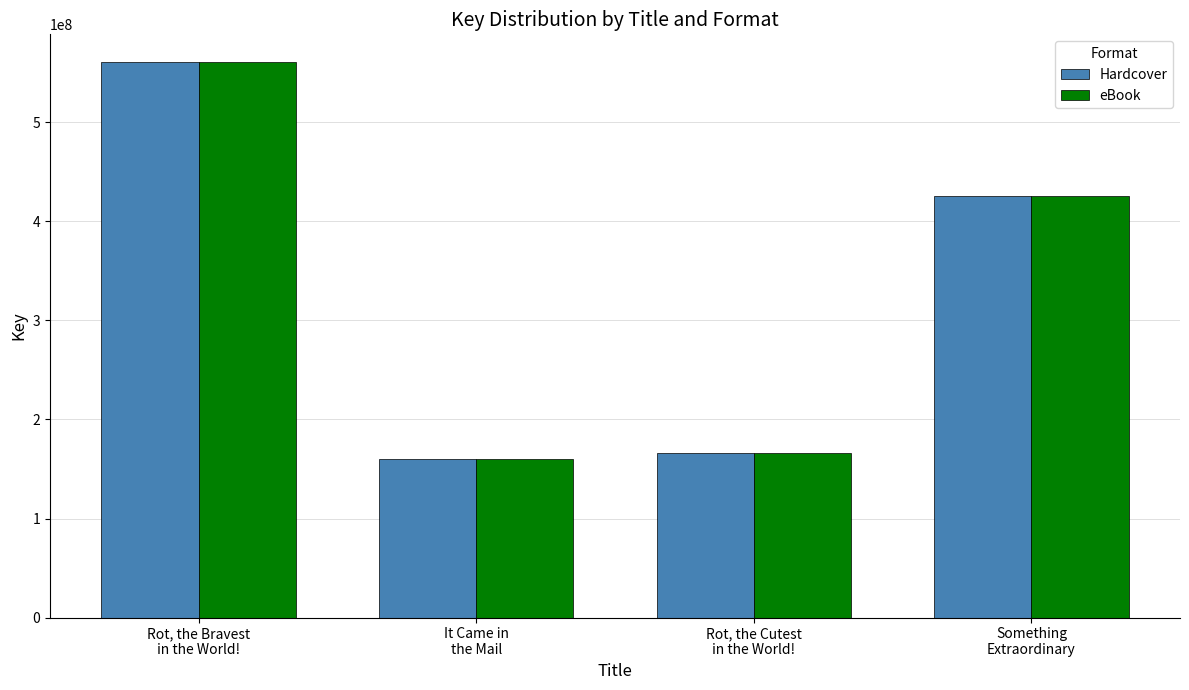

What is the difference between the Hardcover values at Rot, the Bravest
in the World! and Rot, the Cutest
in the World!?

394333042